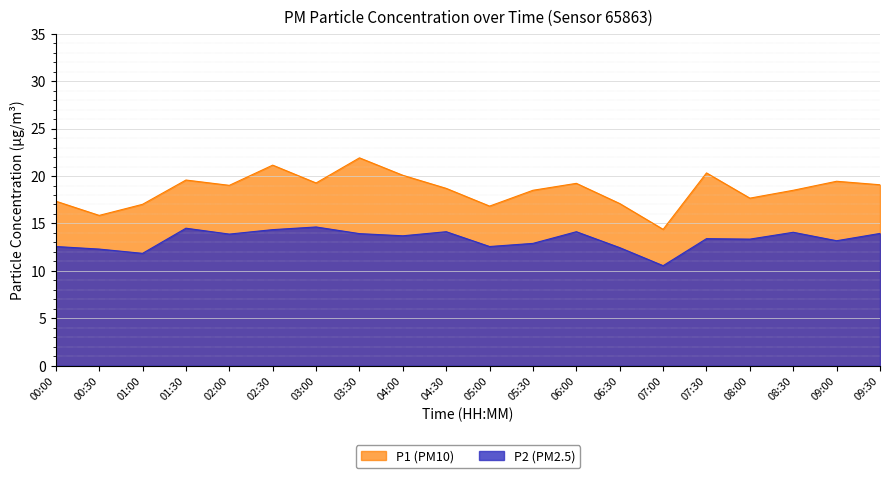

What is the label of the 6th point from the left?

02:30